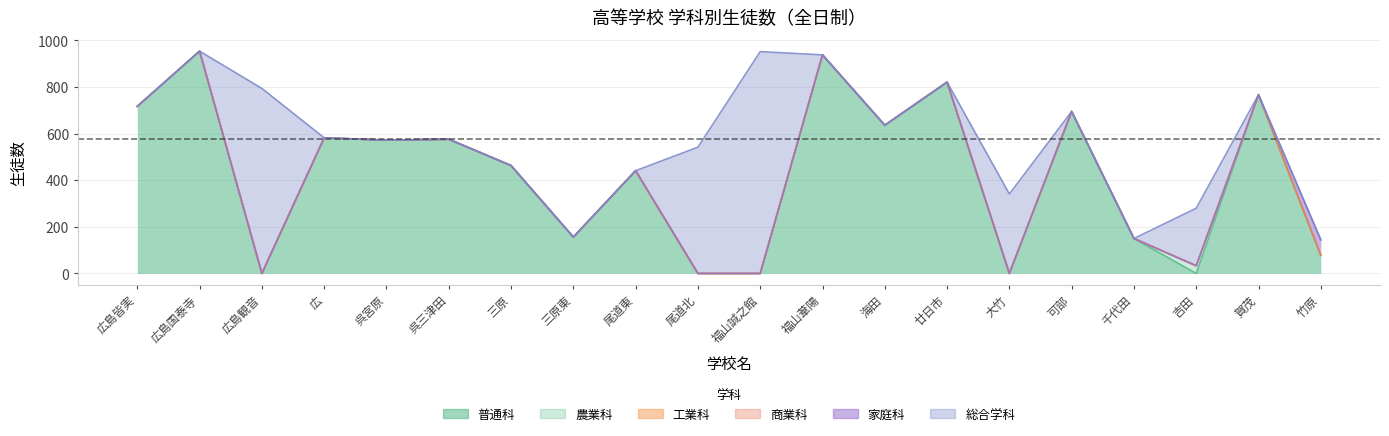

Which series has the largest total across all categories?

普通科